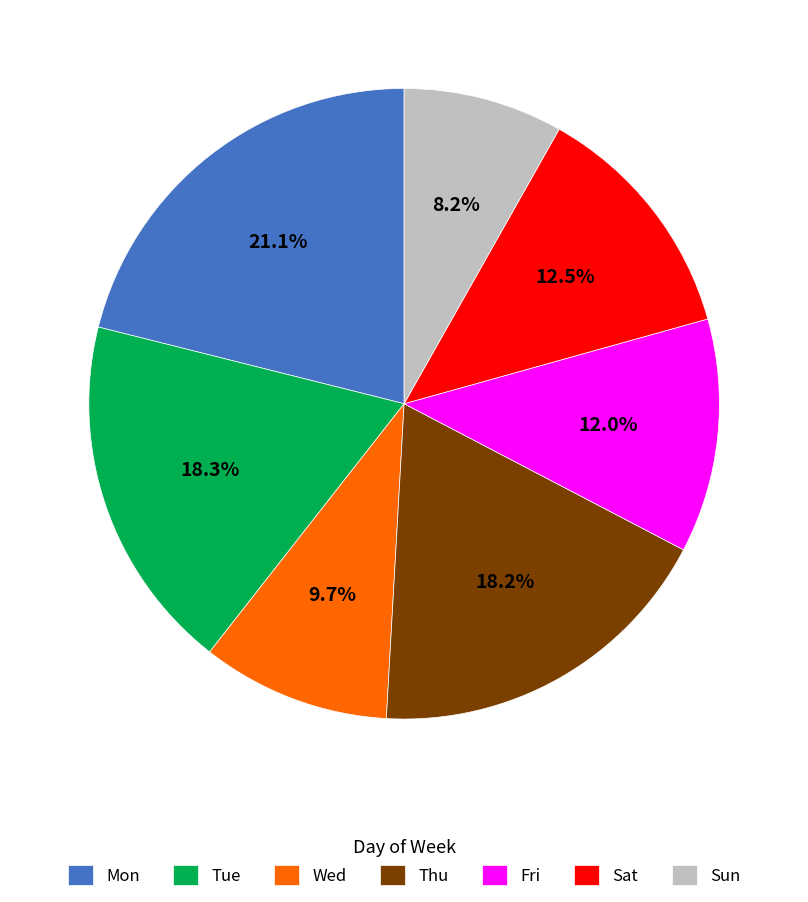

Does Mon represent more than half of the total?

No